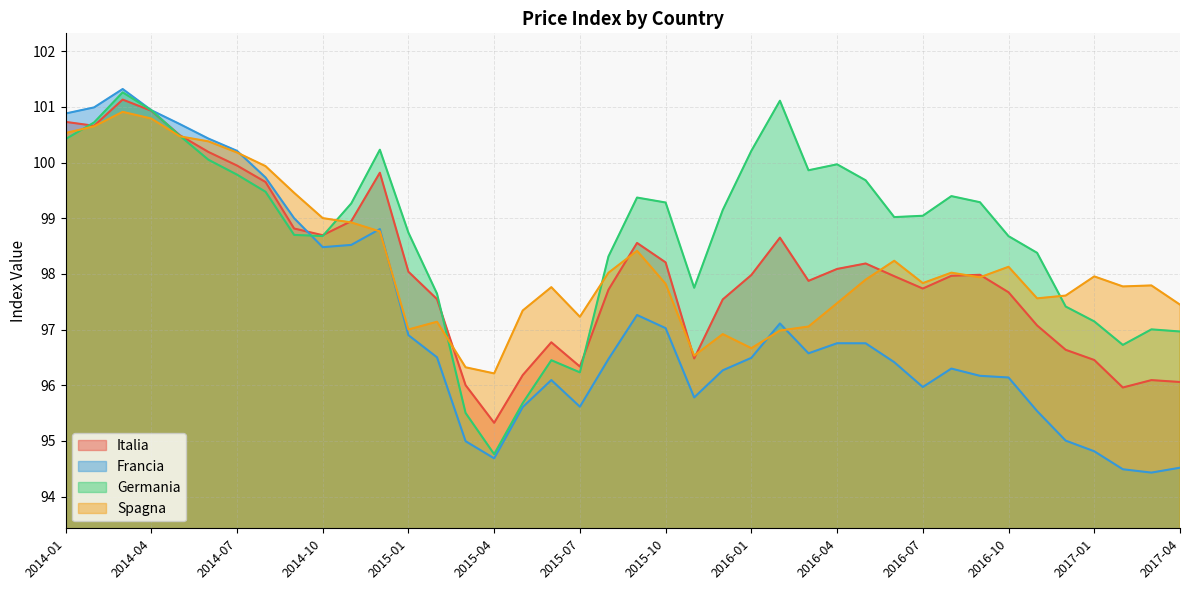

At which label does Spagna reach its peak?

2014-03